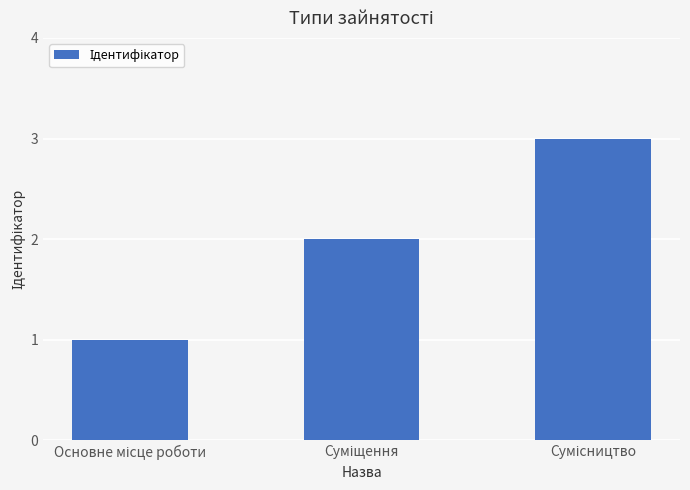

What is the maximum value shown in the chart?

3